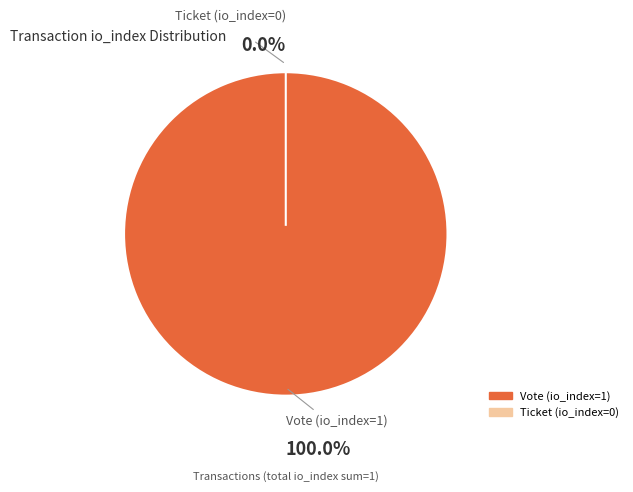

How many segments does this pie chart have?

2